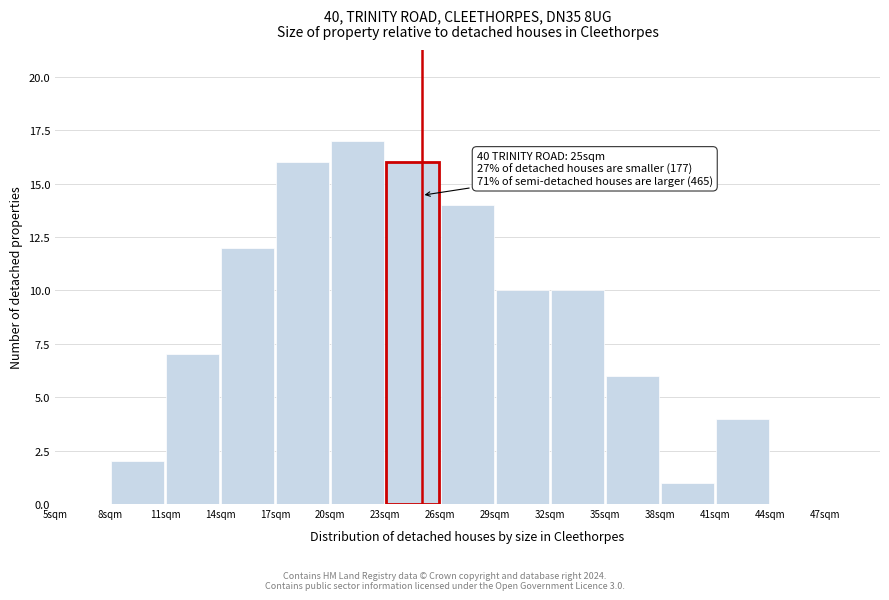

Which range on the x-axis has the tallest bar?

20 to 23